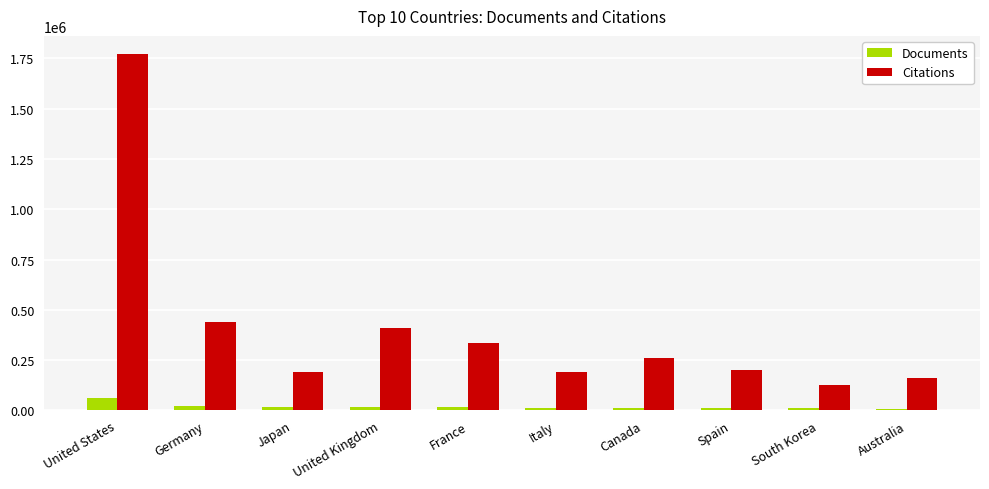

What is the minimum value for Citations?

125837